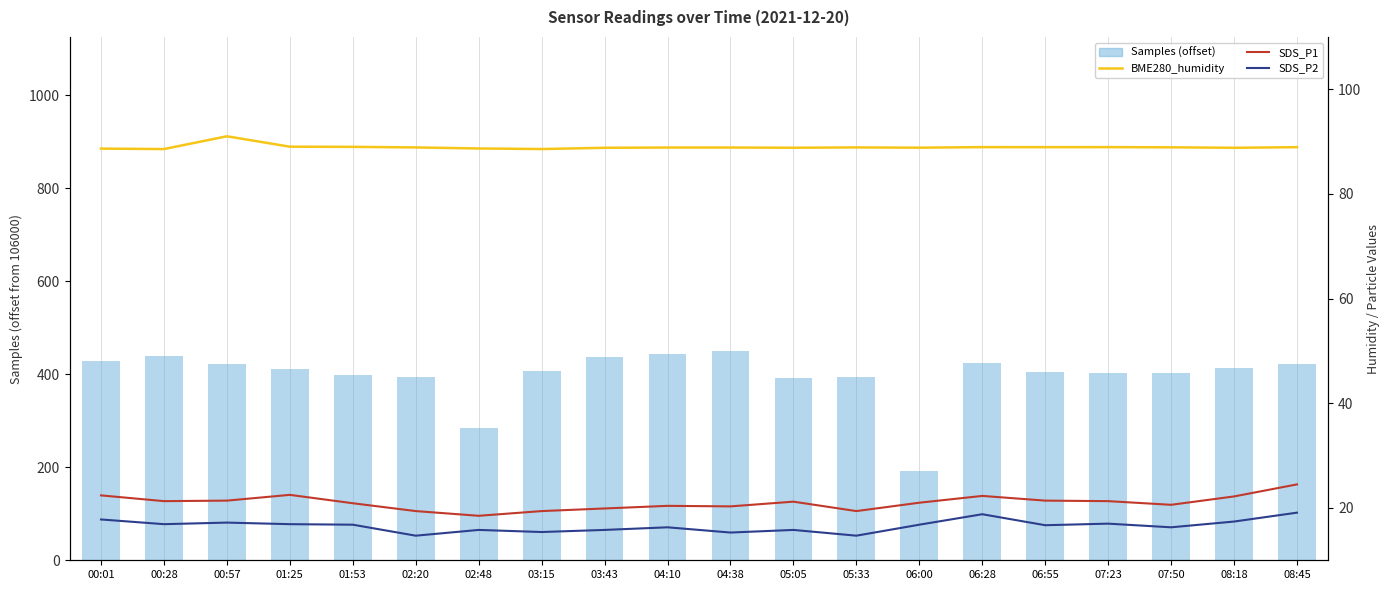

True or false: Samples (offset) has a value of 450.0 at 04:38.

True